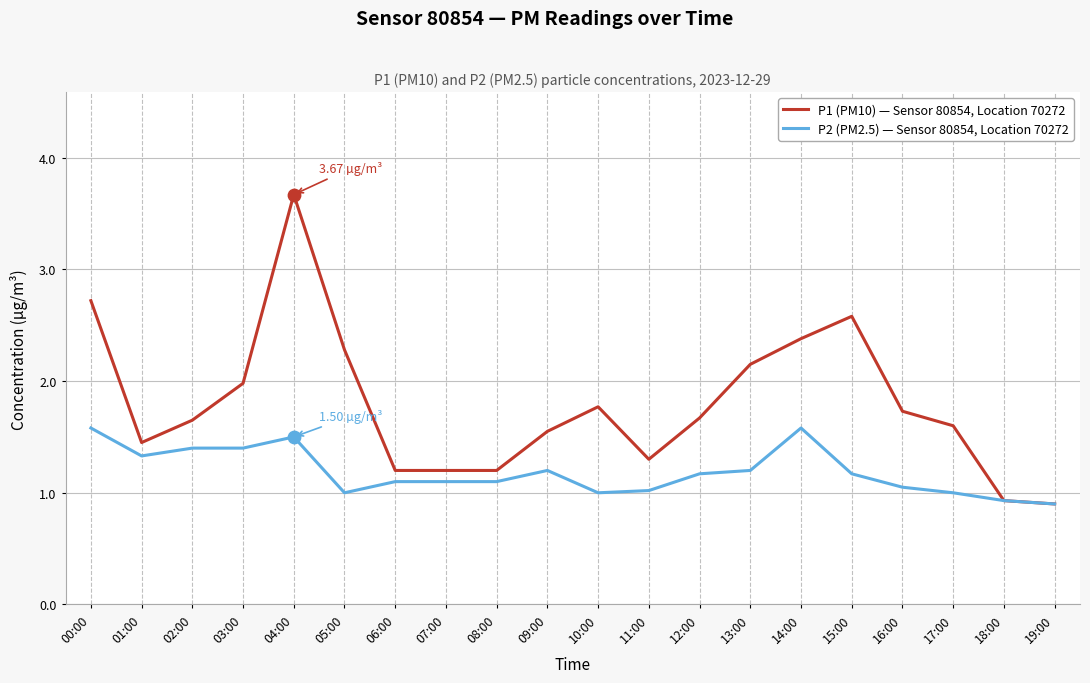

Which series has the widest spread of values?

P1 (PM10) — Sensor 80854, Location 70272